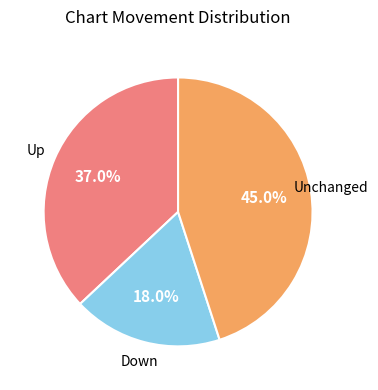

Does any single category account for the majority?

No